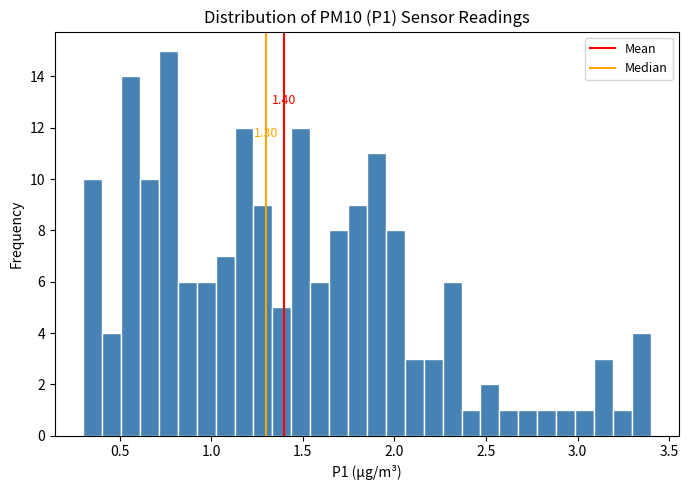

Read against the x-axis, roughly where is the centre of the tallest bar?

0.75